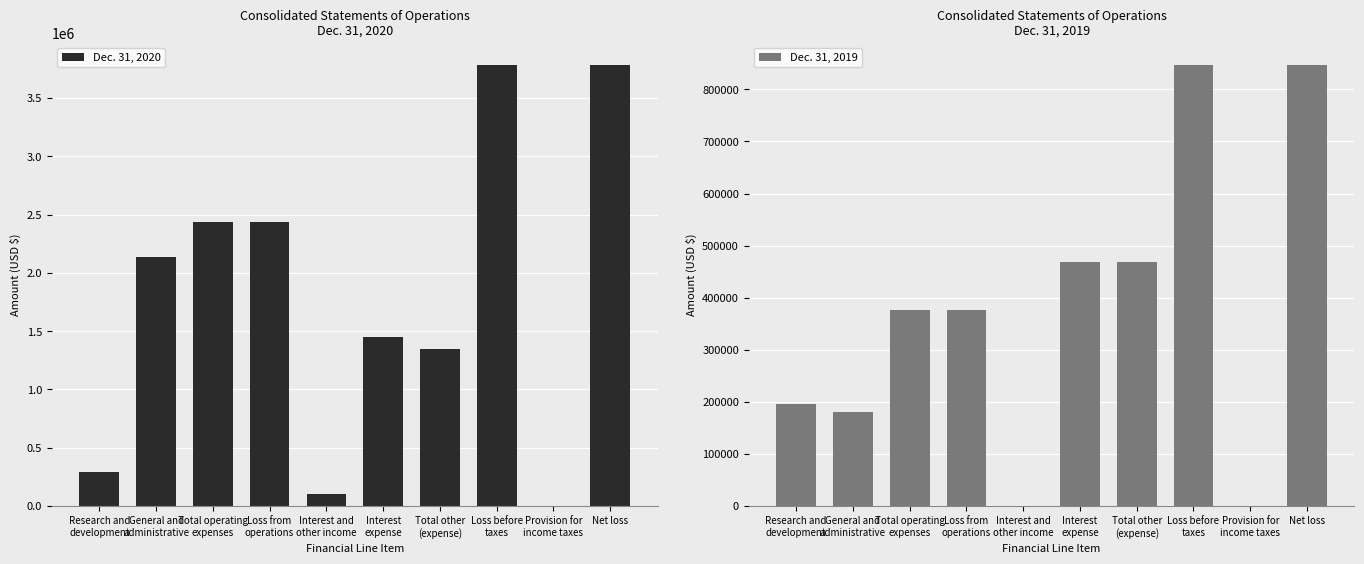

Which category has the highest value in the Dec. 31, 2019 series?

Net loss